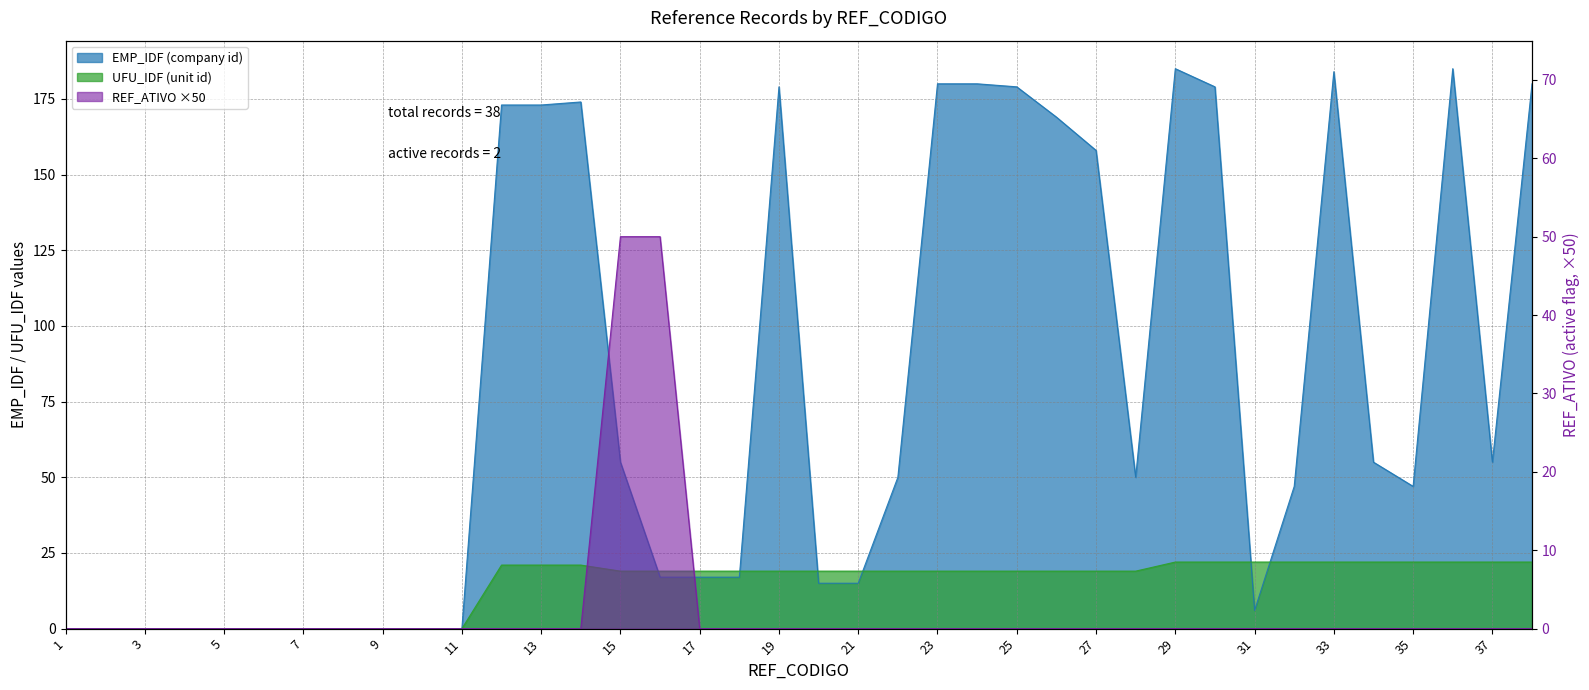

How many values in the REF_ATIVO (active flag) series exceed 0?

2